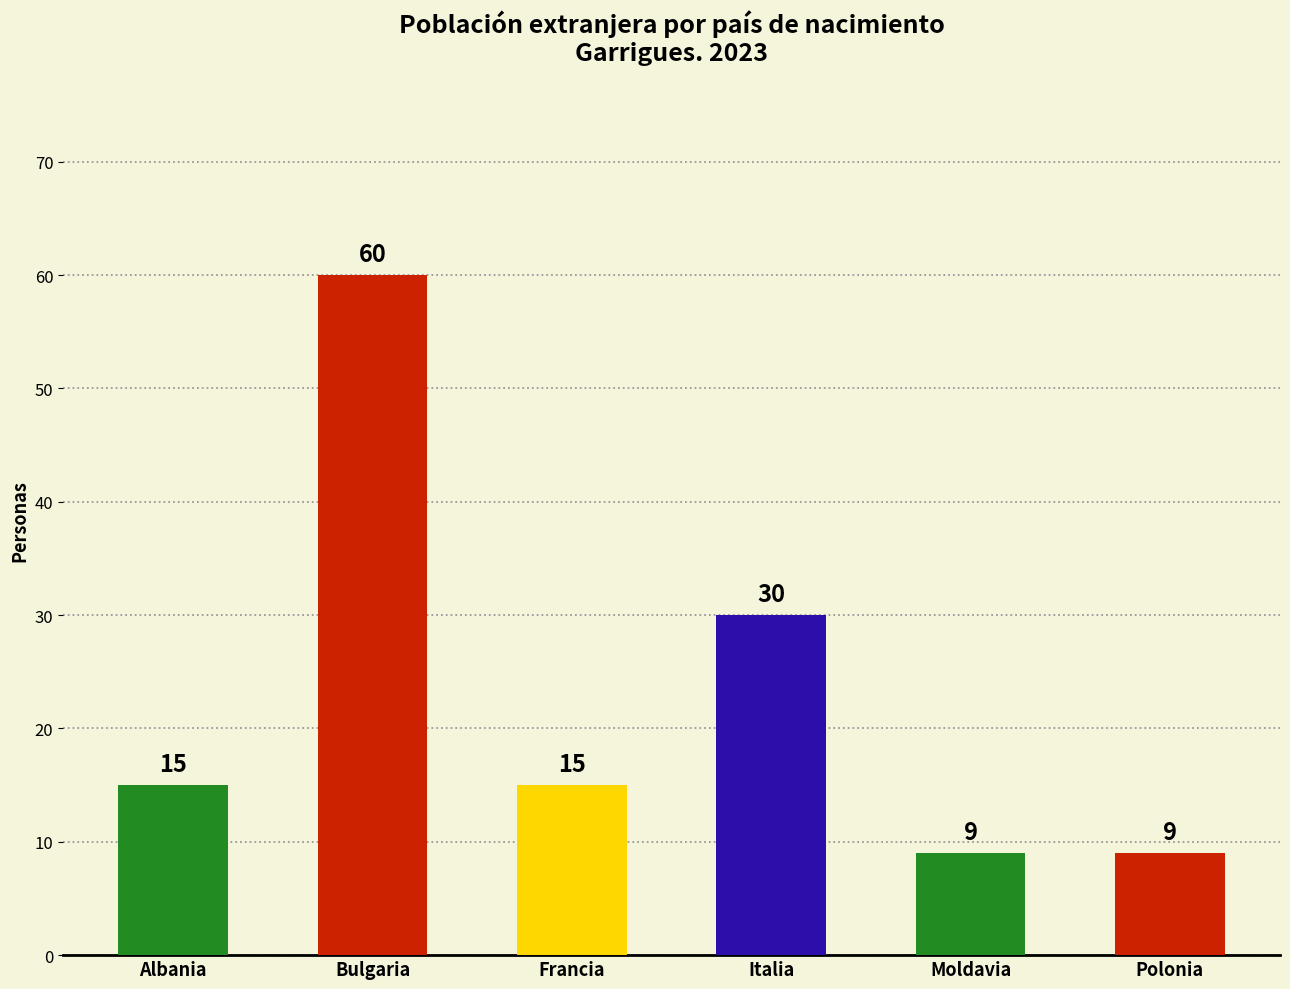

What is the difference between the maximum and minimum values?

51